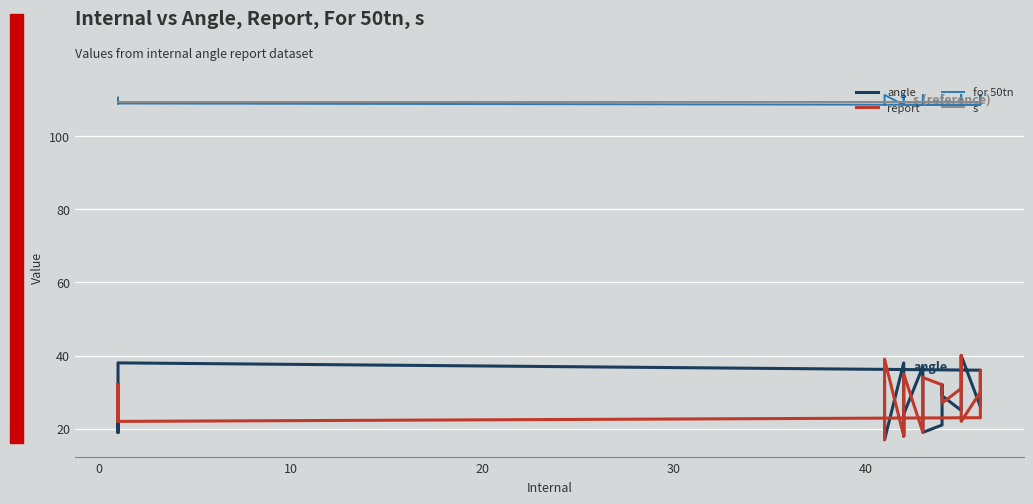

True or false: report and angle cross at least once.

True